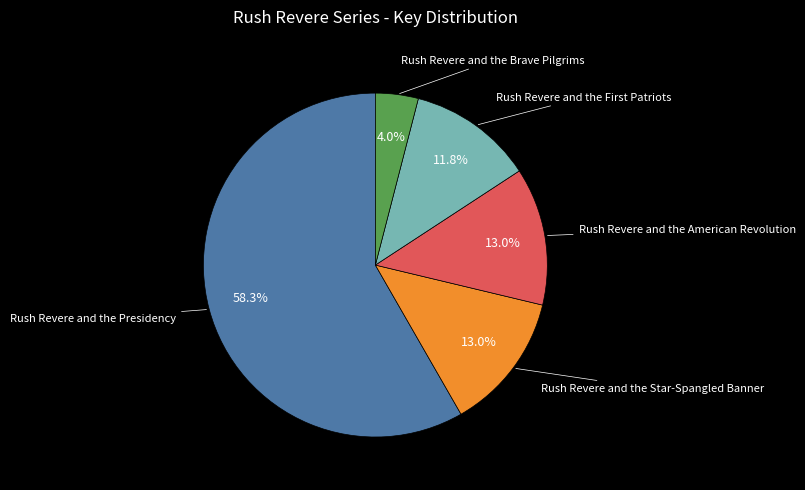

Is there any slice that represents more than half of the pie?

Yes